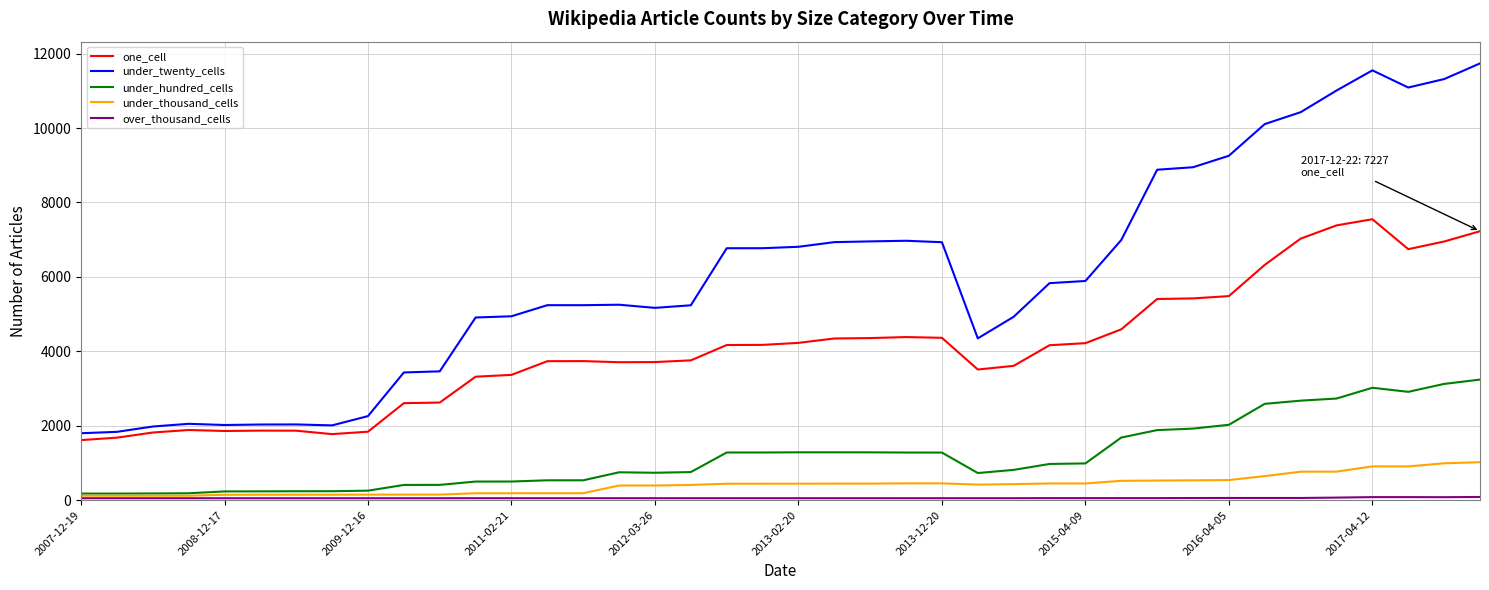

Which series has the widest spread of values?

under_twenty_cells